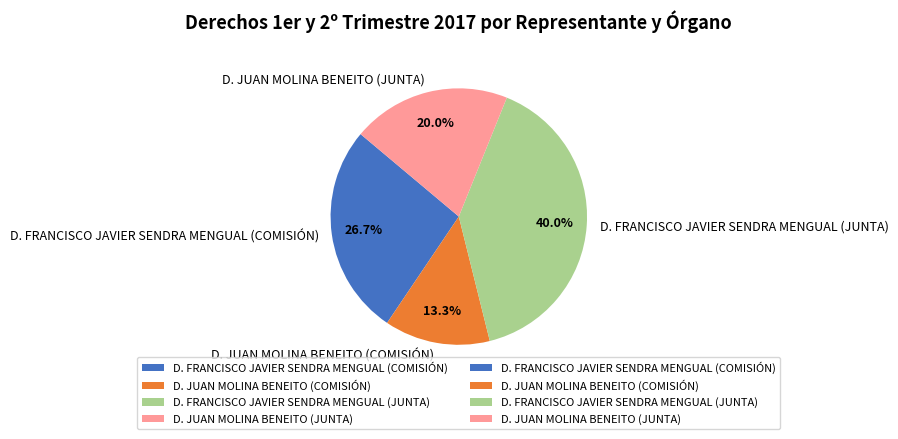

Does D. FRANCISCO JAVIER SENDRA MENGUAL (JUNTA) represent more than half of the total?

No